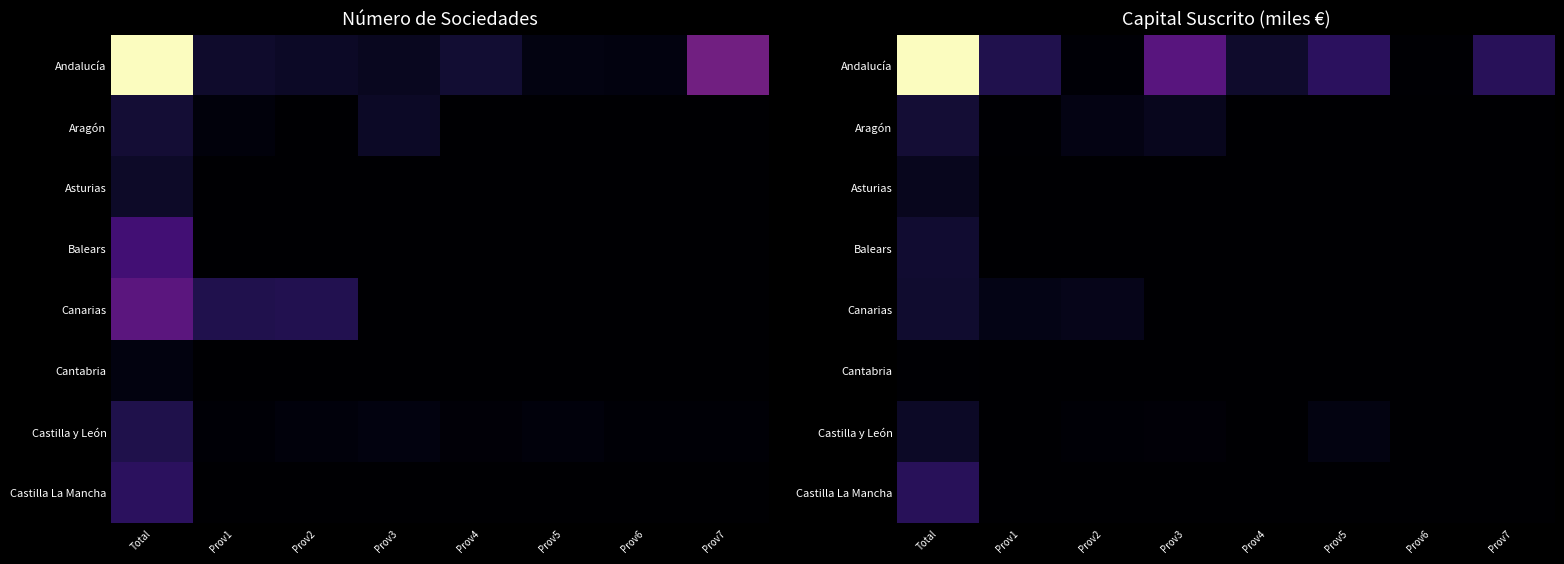

What is the difference between the maximum and minimum values in the Aragón series?

3895